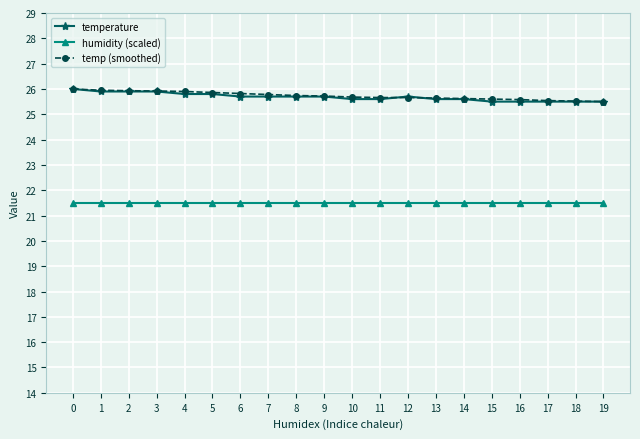

Does the chart display data point markers on the line(s)?

Yes